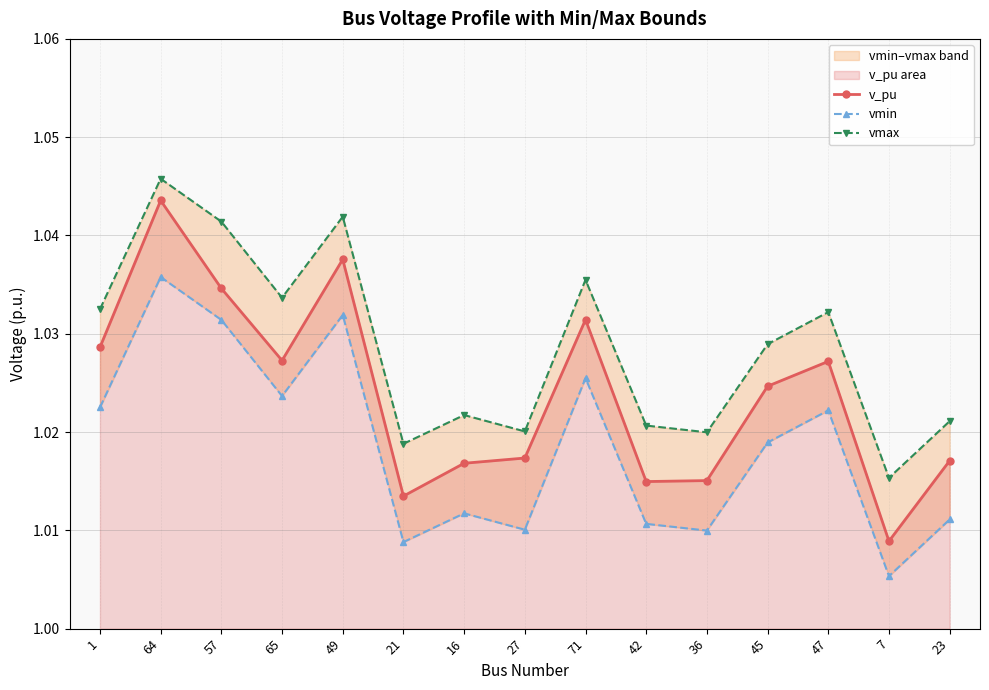

Where is vmin nearest to the value 1?

7